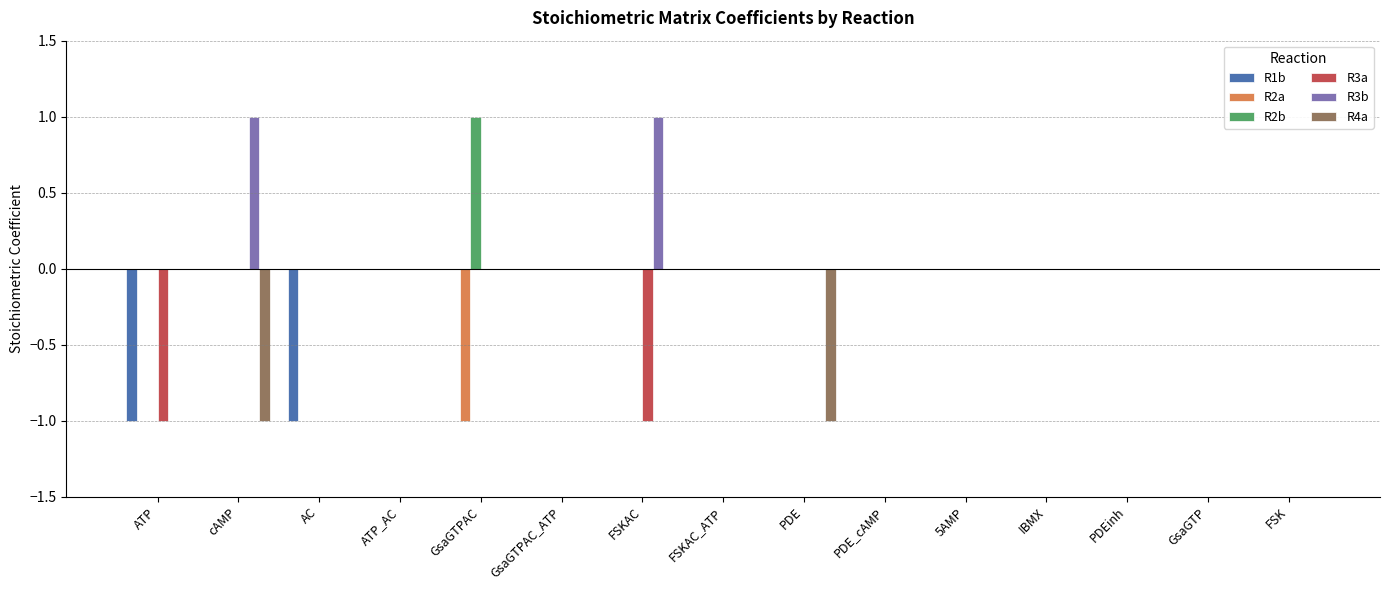

Which series changed the most between AC and ATP_AC?

R1b